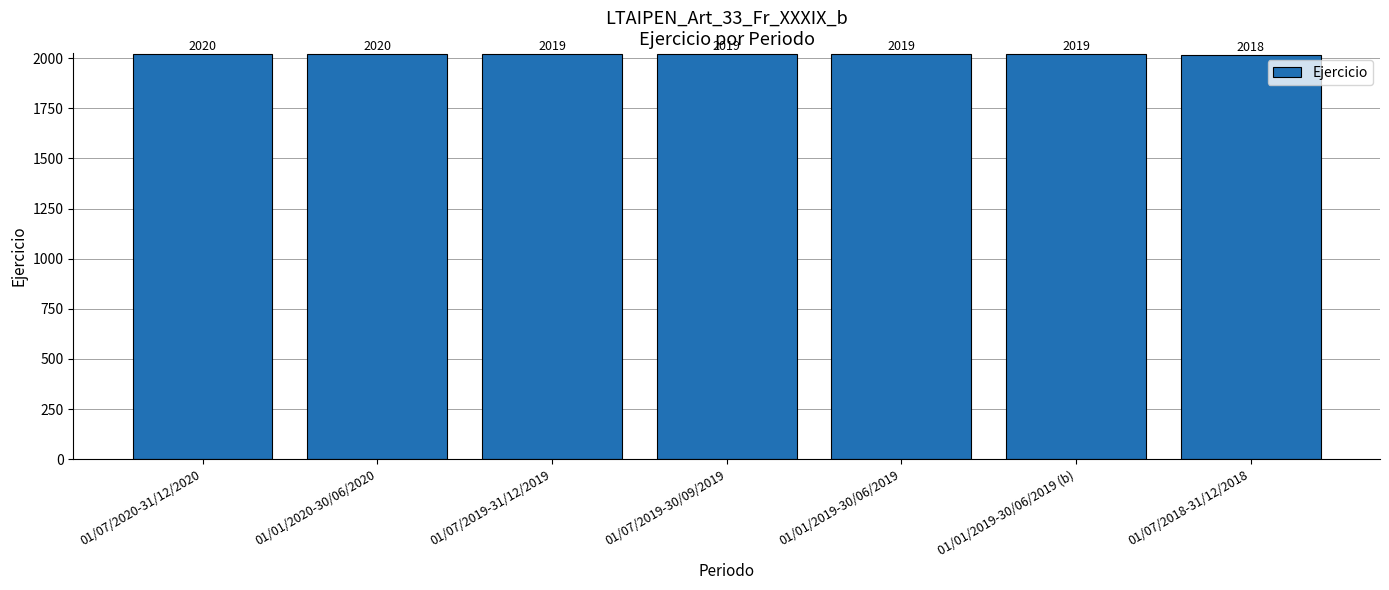

Is it true that the value at 01/01/2019-30/06/2019 (b) is 2019?

True